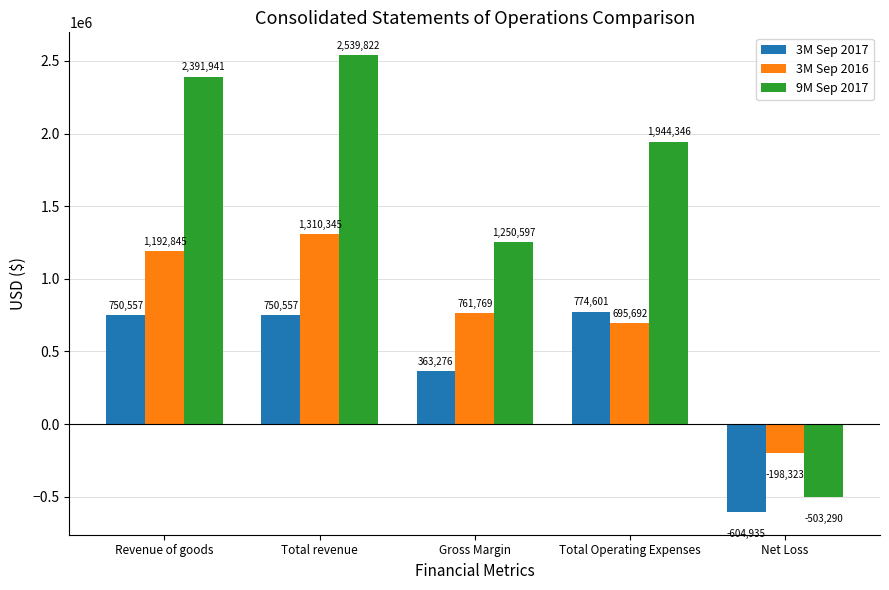

What is the sum of all 3M Sep 2017 values?

2034056